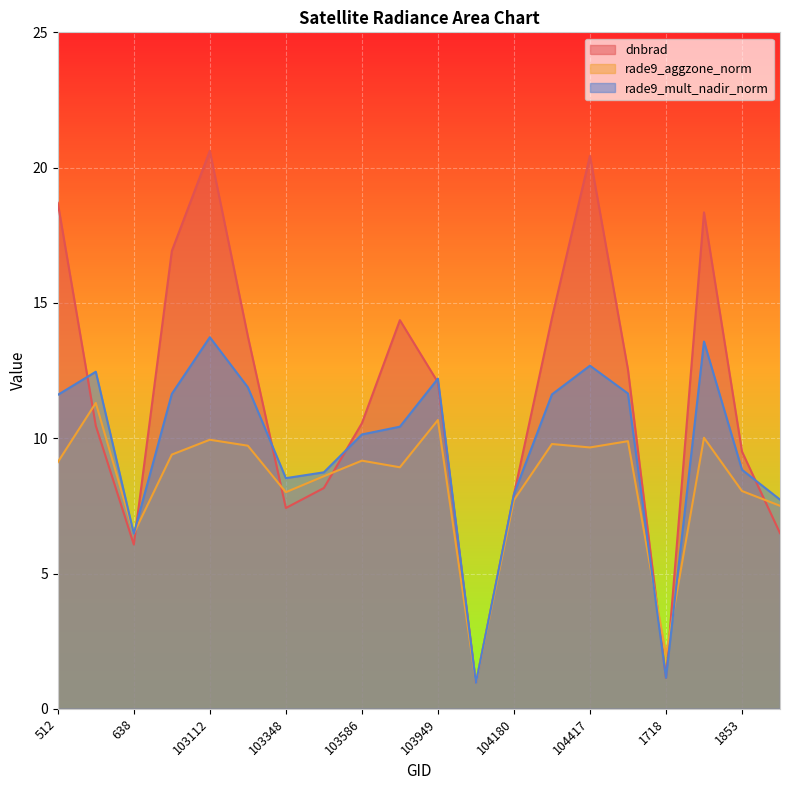

What is the highest value of the rade9_mult_nadir_norm series?

13.7